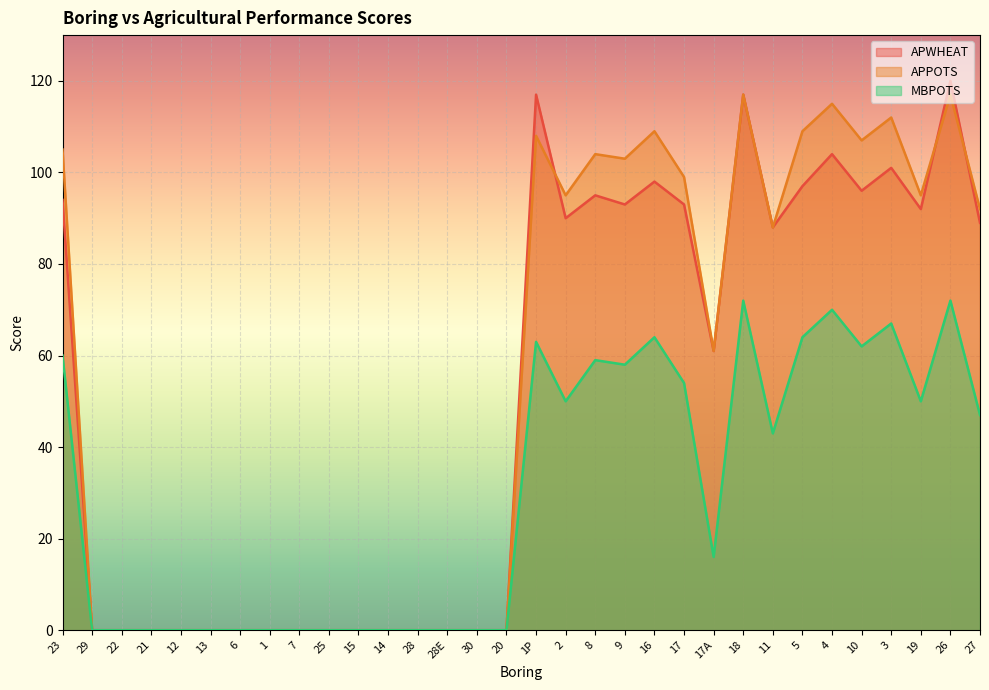

What is the label of the 3rd point from the left?

22